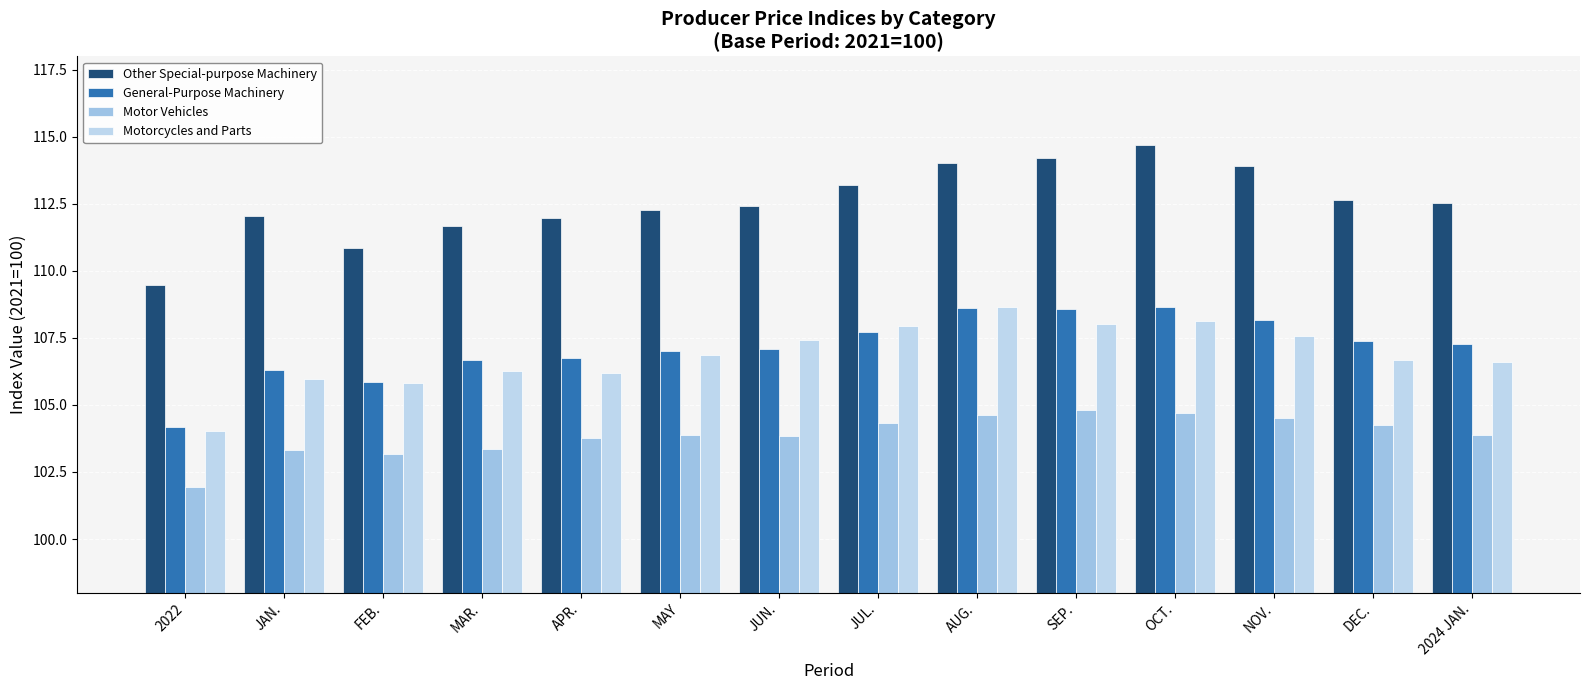

Count the number of categories in the chart.

14